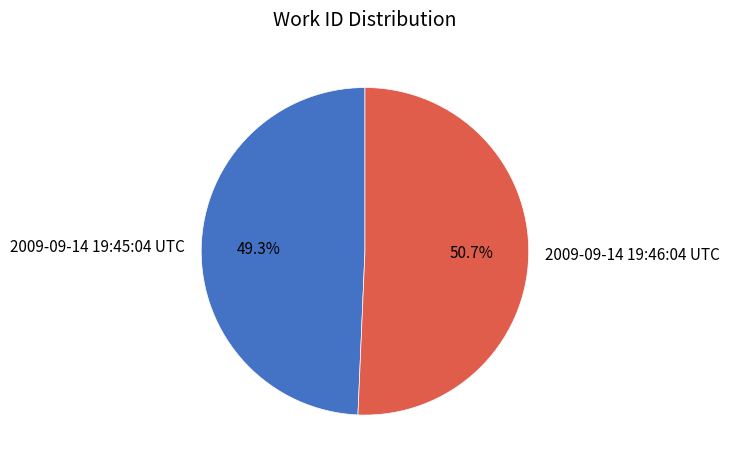

Which has a higher value, 2009-09-14 19:45:04 UTC or 2009-09-14 19:46:04 UTC?

2009-09-14 19:46:04 UTC